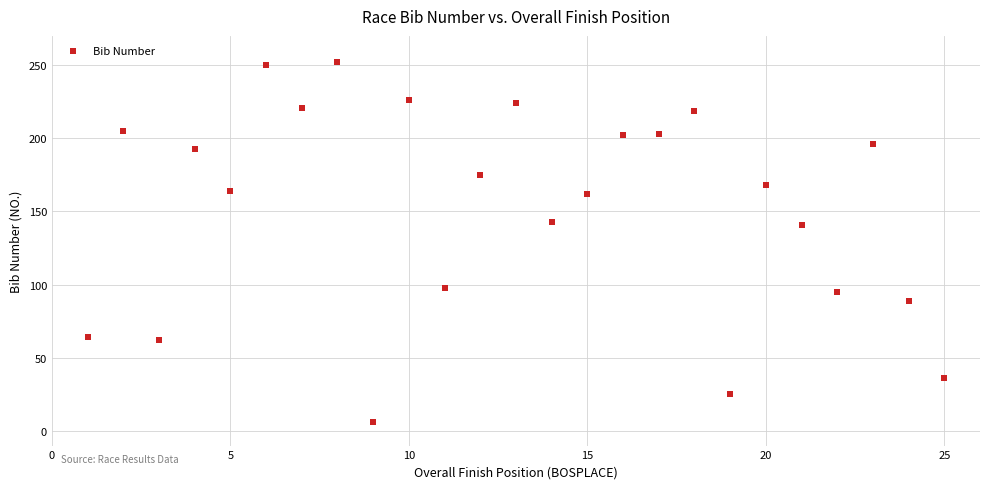

What is the range of X values (max minus min)?

24